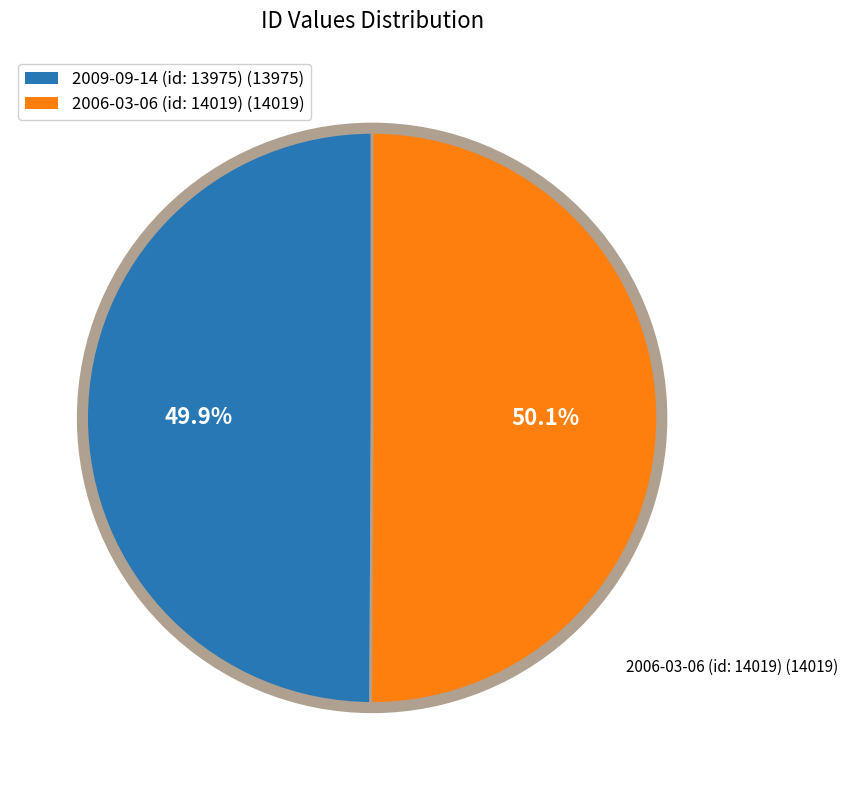

Count the number of slices in the pie.

2